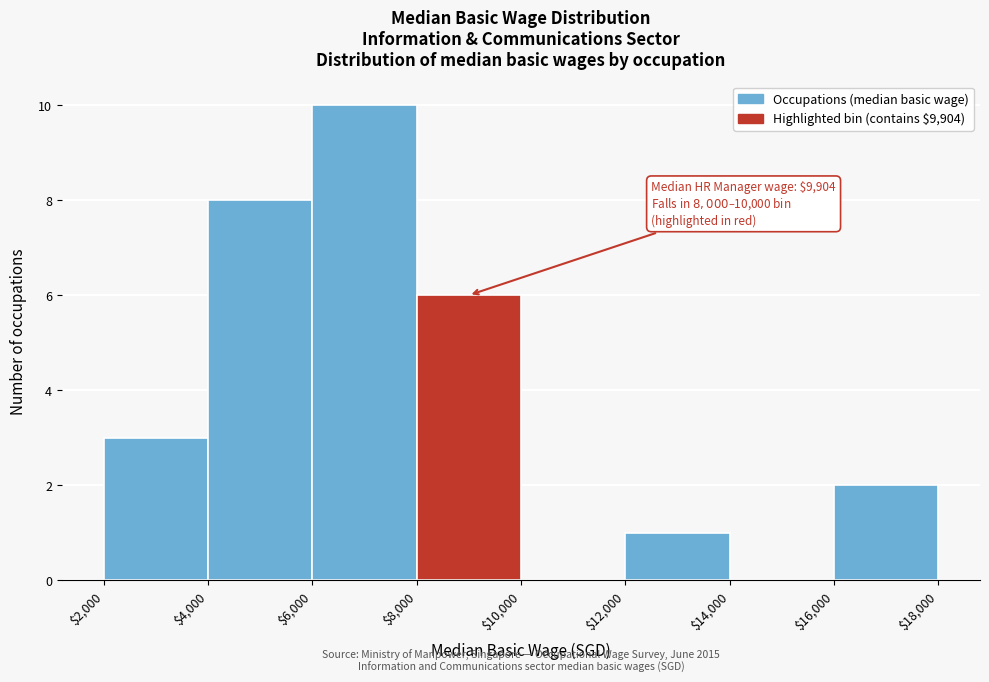

Which range on the x-axis has the tallest bar?

$6,000 to $8,000